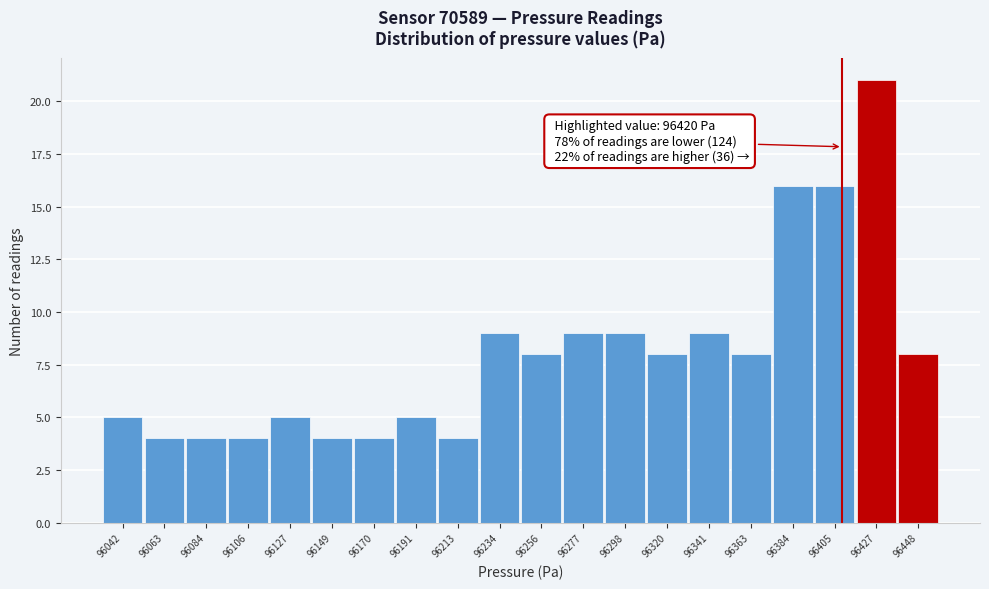

Reading left to right, list all the values displayed in this chart.

96042=5	96063=4	96084=4	96106=4	96127=5	96149=4	96170=4	96191=5	96213=4	96234=9	96256=8	96277=9	96298=9	96320=8	96341=9	96363=8	96384=16	96405=16	96427=21	96448=8